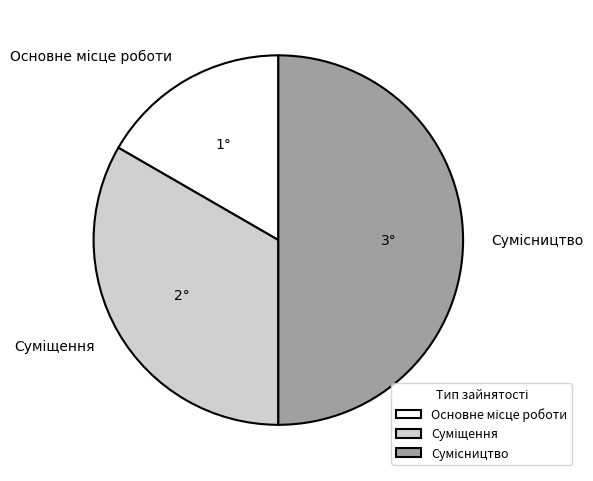

Rank the categories by value from lowest to highest.

Основне місце роботи, Суміщення, Сумісництво